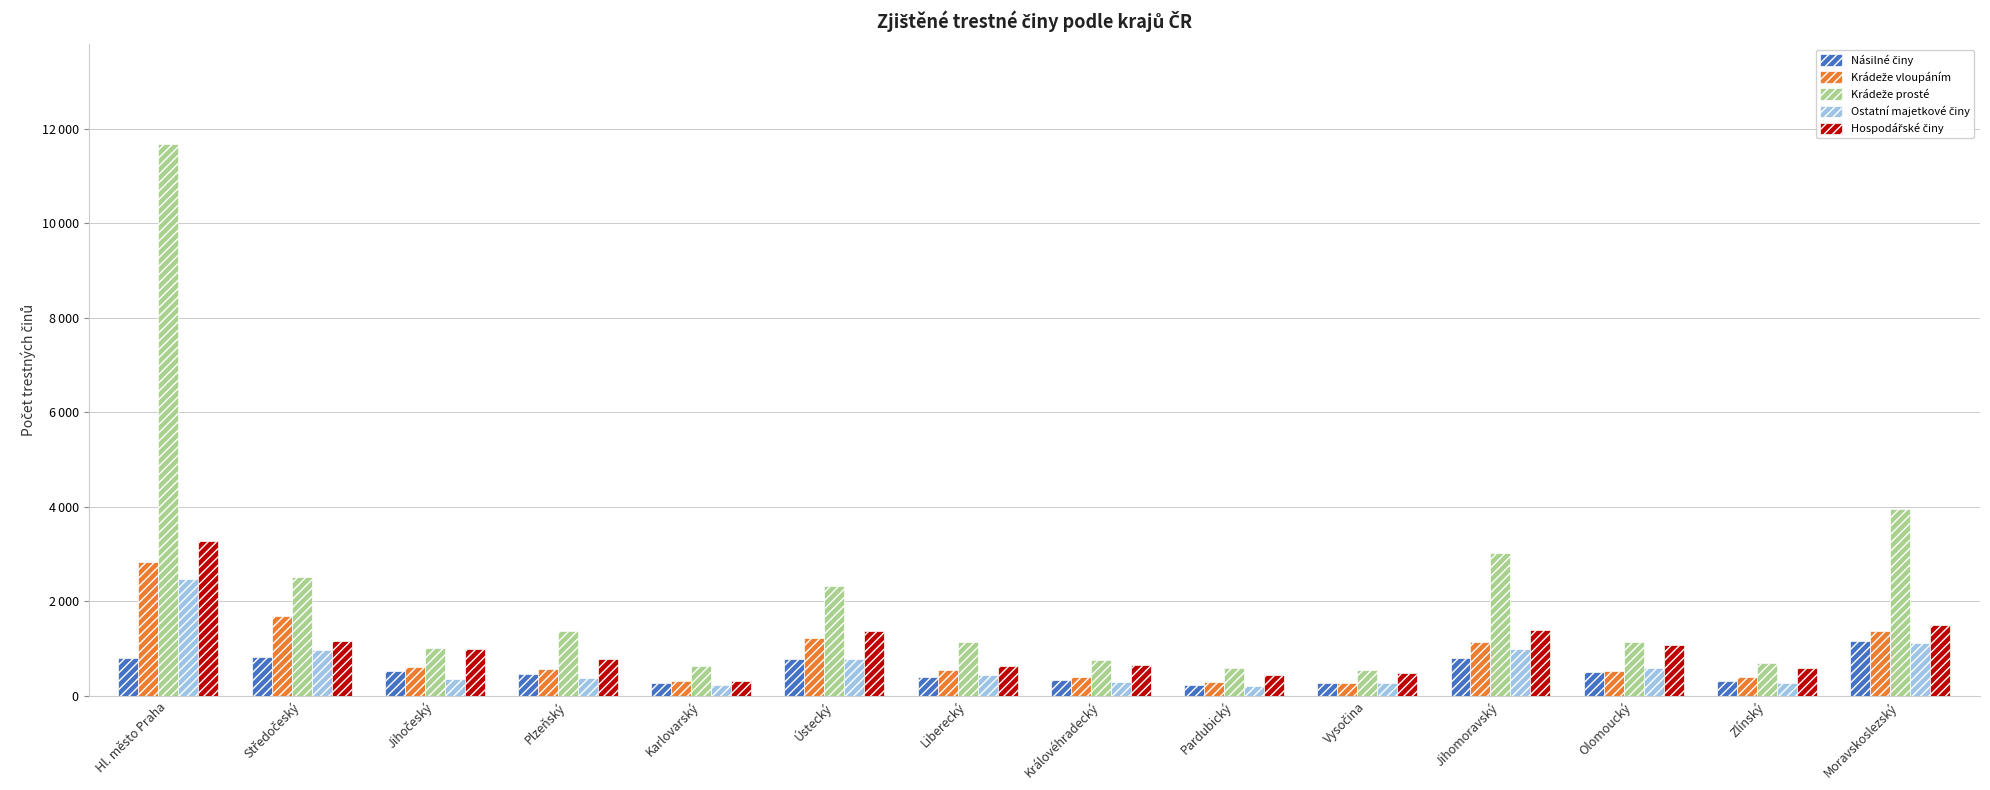

Does the chart contain any negative values?

No